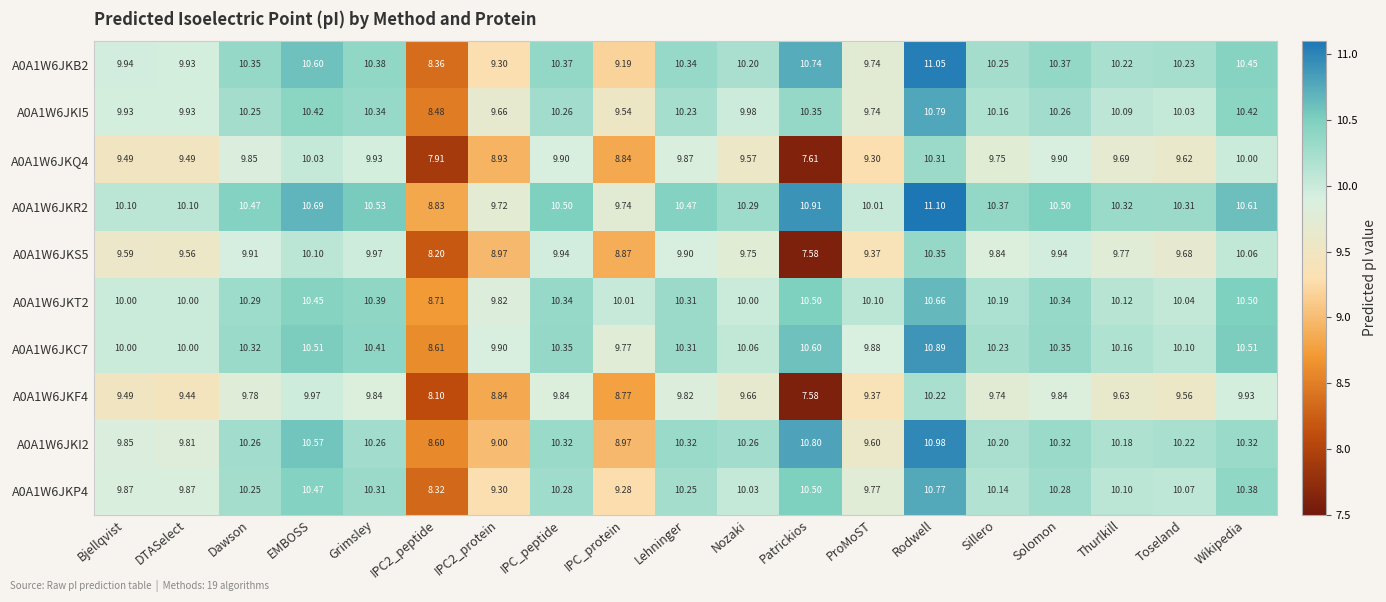

At which category is the sum across all series the highest?

Rodwell